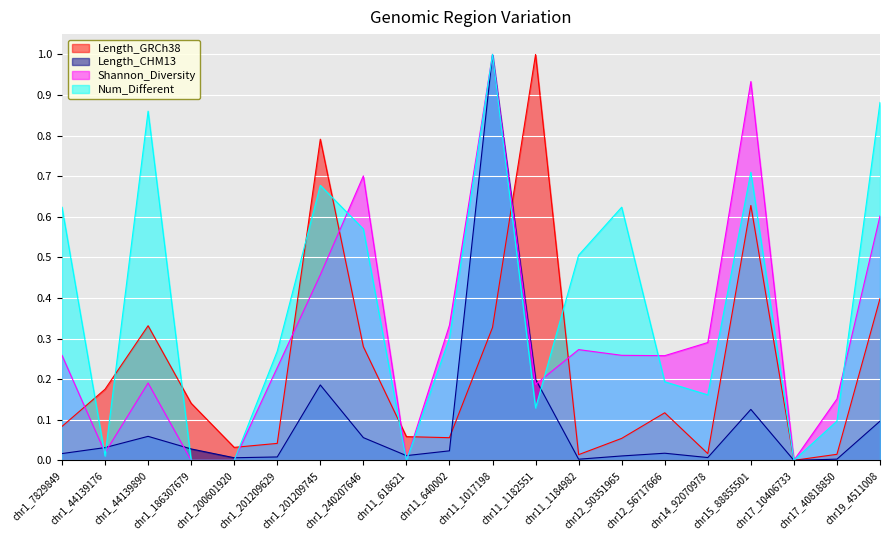

How many interior local valleys does the Num_Different series have?

5